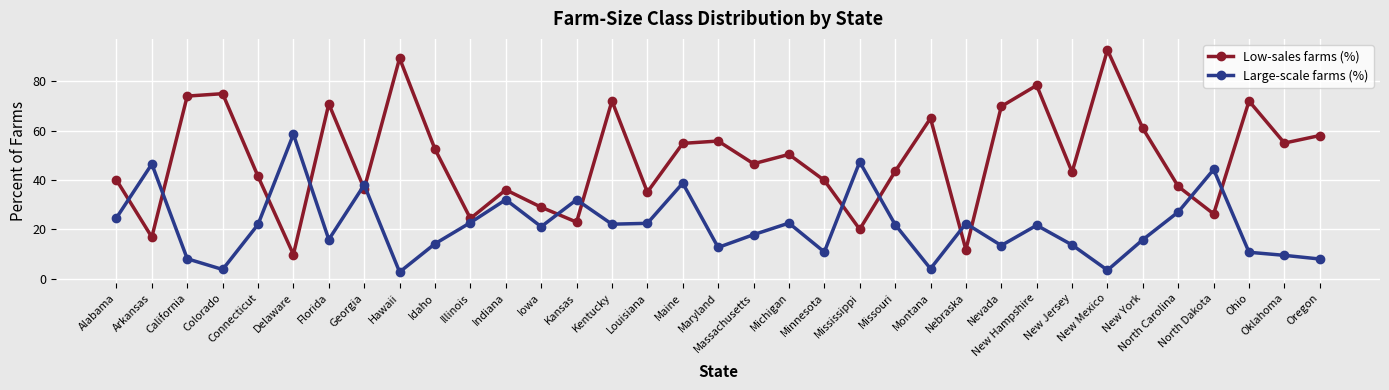

At which category does Low-sales farms (%) reach its first local valley?

Arkansas